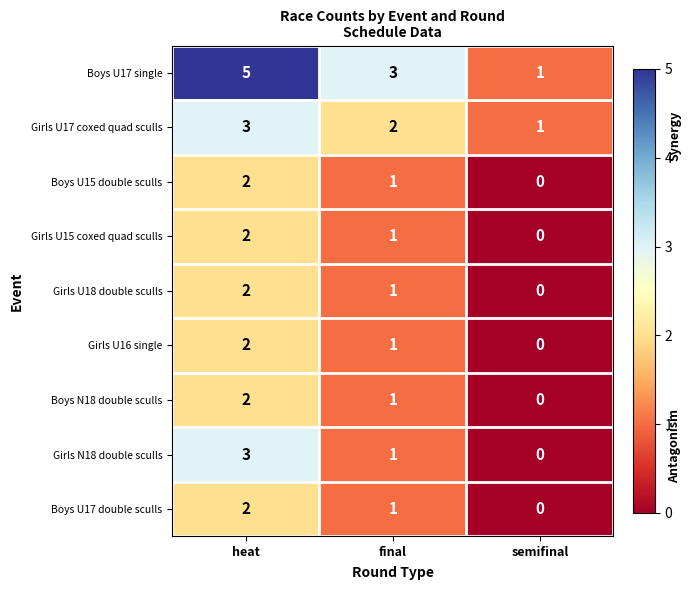

At how many categories does at least one series exceed 0?

3